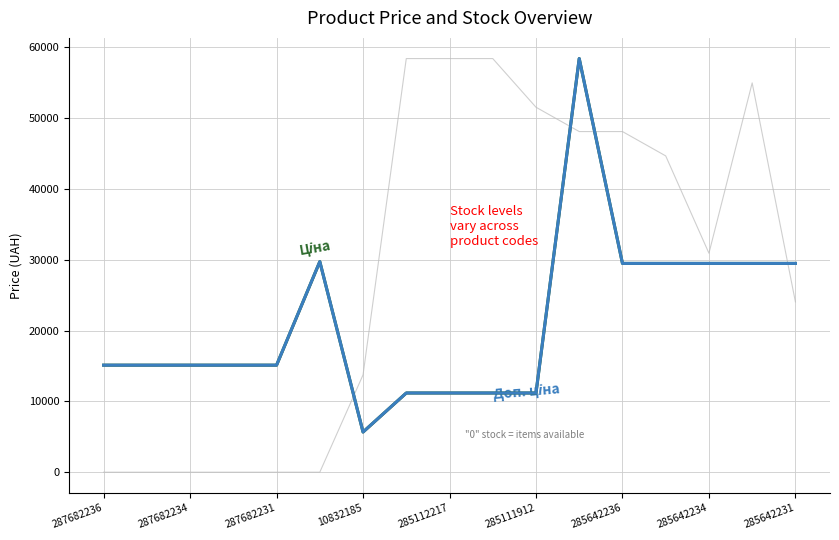

Does the chart display data point markers on the line(s)?

No